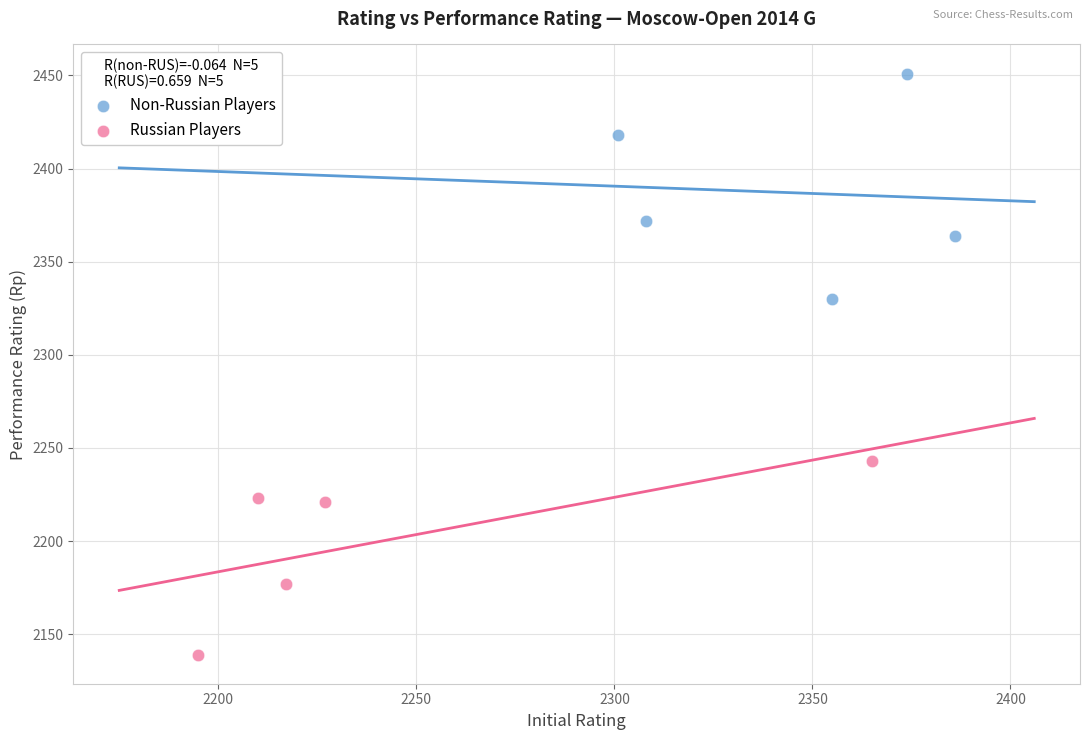

Which series reaches the minimum Y coordinate?

Russian Players